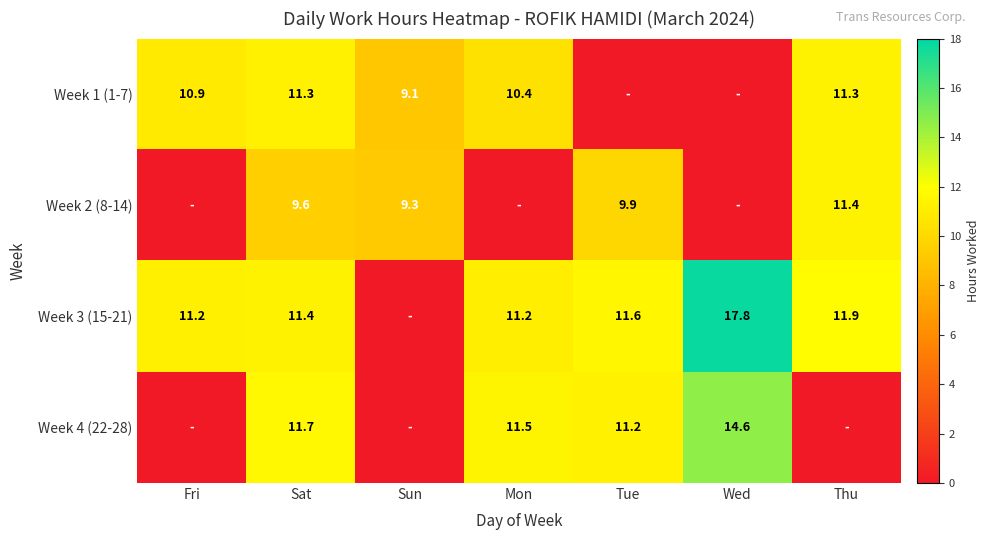

At how many categories does at least one series exceed 15?

1